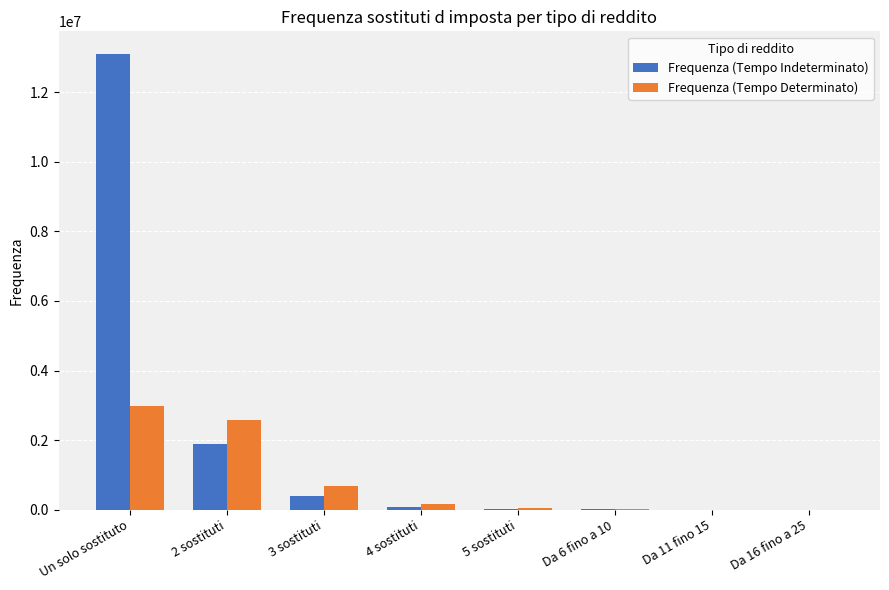

Where does the Frequenza (Tempo Determinato) series first go above 172567?

Un solo sostituto